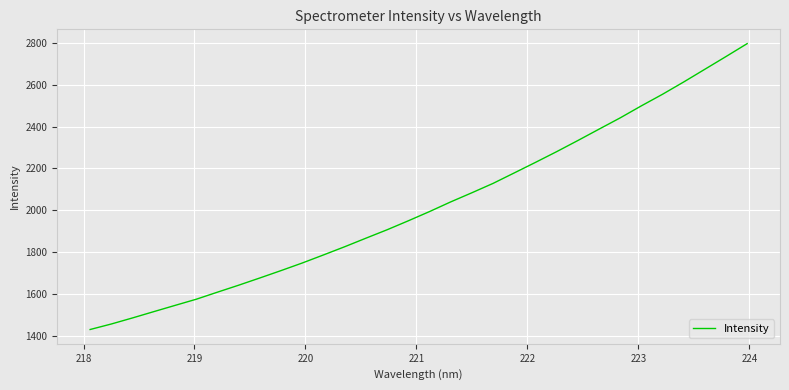

What is the greatest value displayed?

2798.1